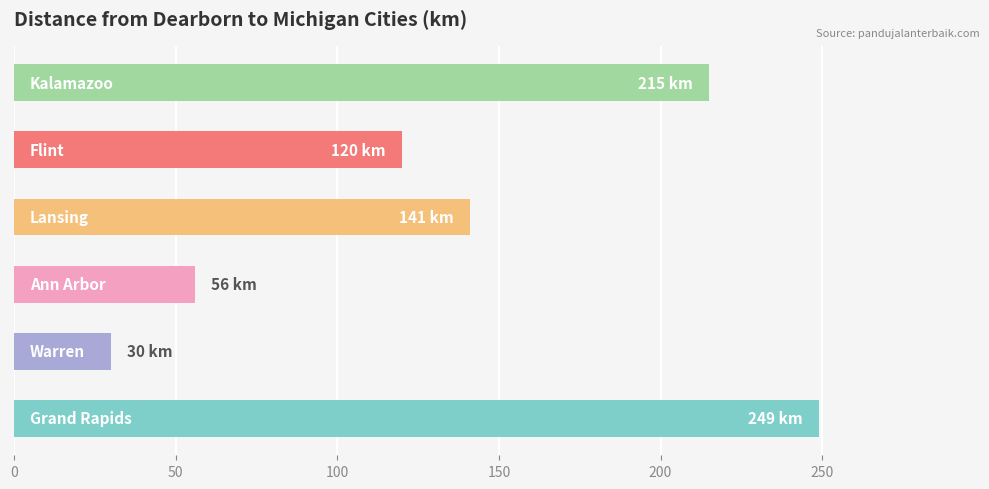

What is the smallest value displayed?

30